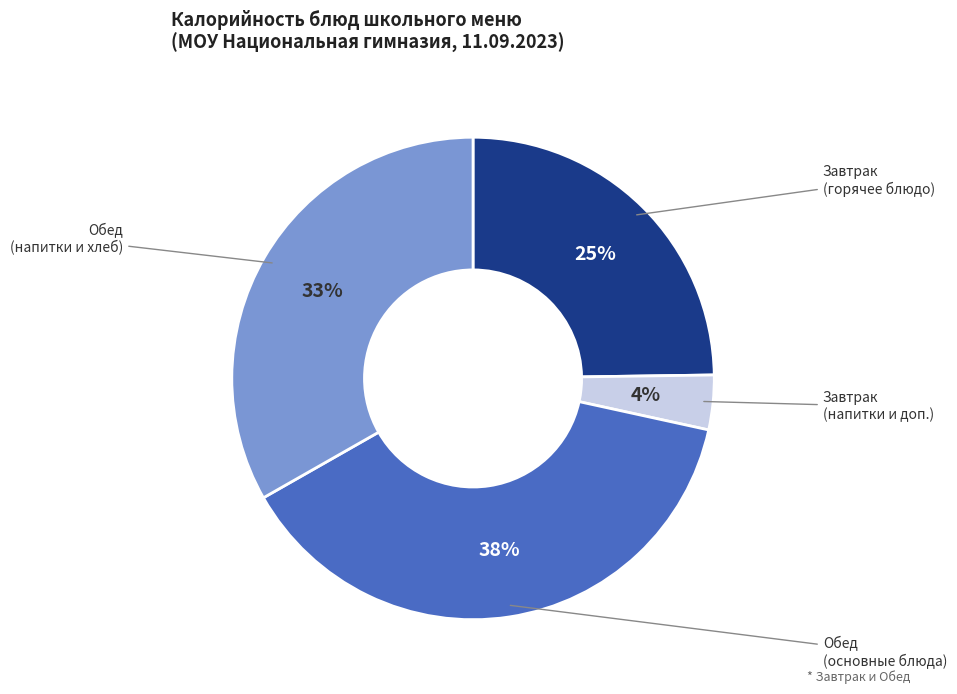

Is there any slice that represents more than half of the pie?

No